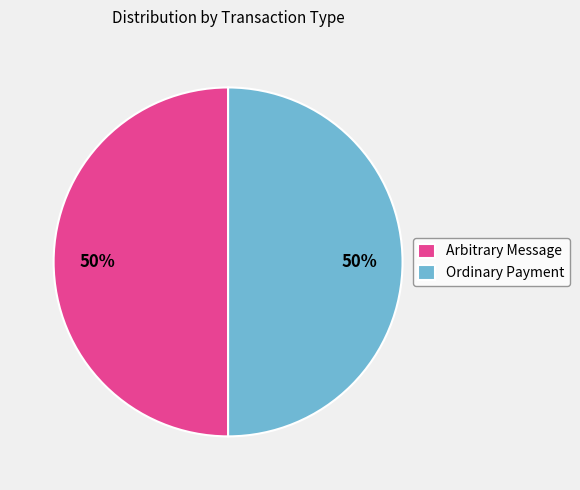

Count the number of slices in the pie.

2